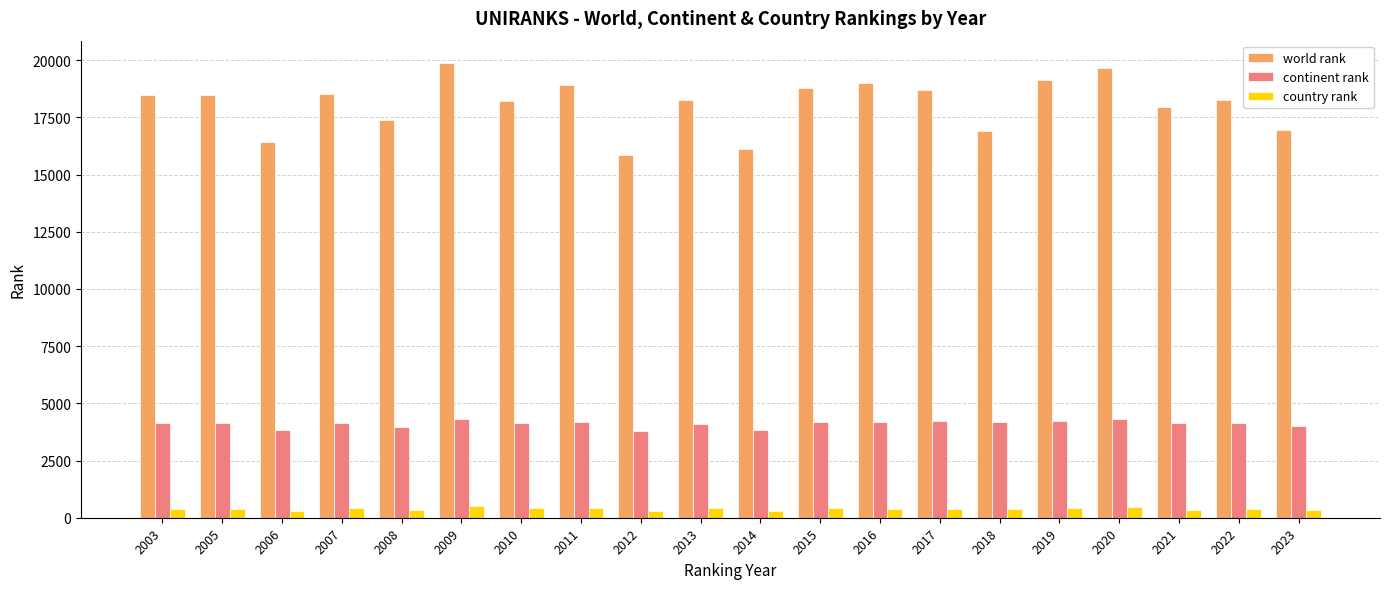

What is the sum of all world rank values?

361922